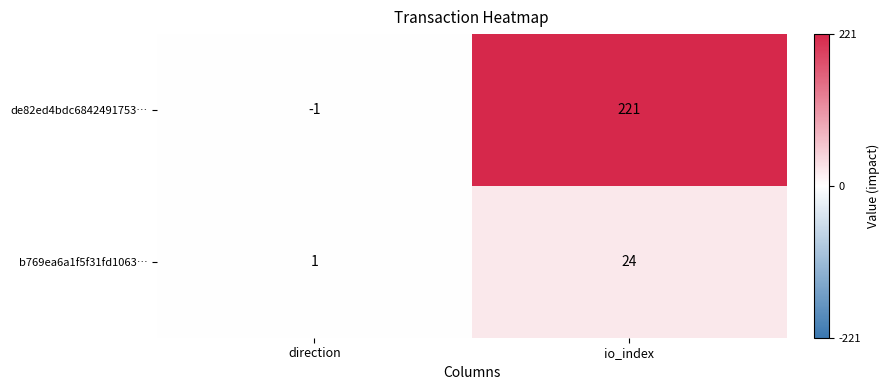

The de82ed4bdc6842491753… series shows 65 at io_index. True or false?

False